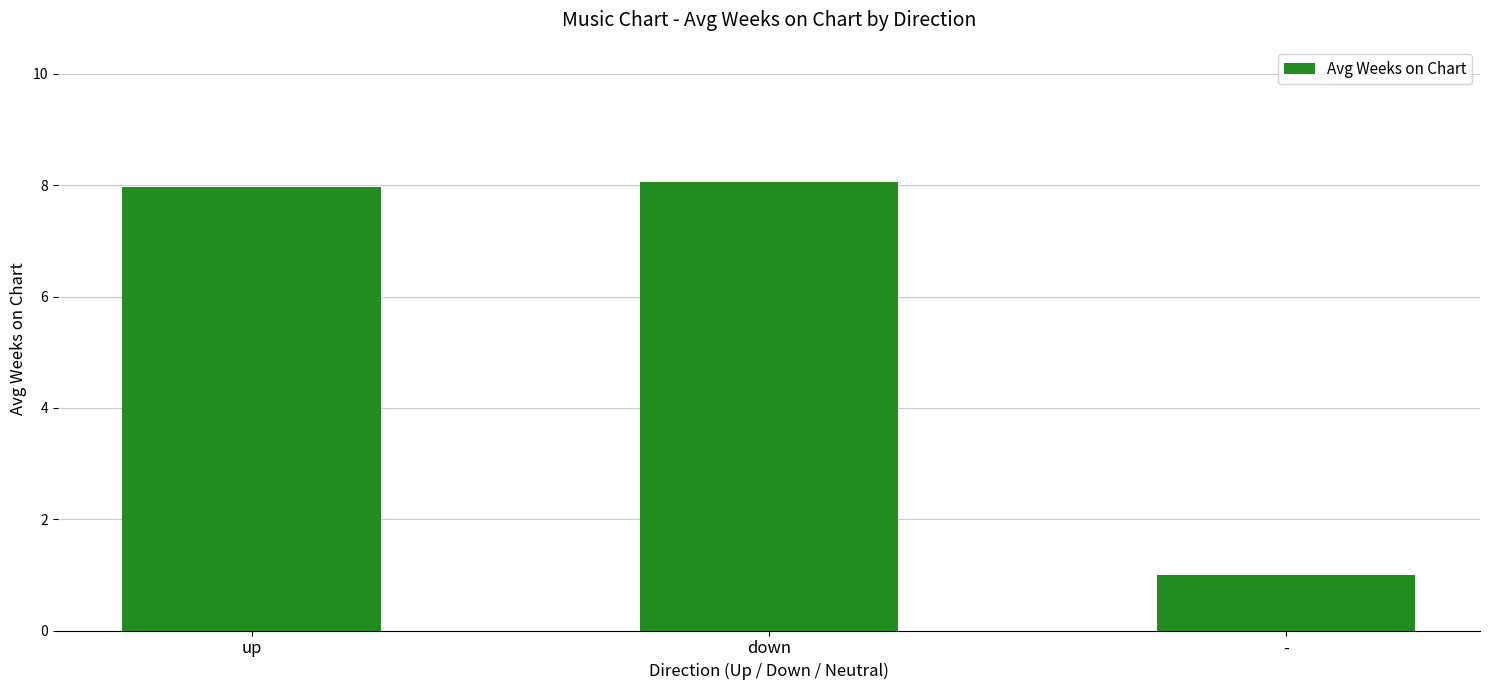

What is the difference between the maximum and minimum values?

7.1